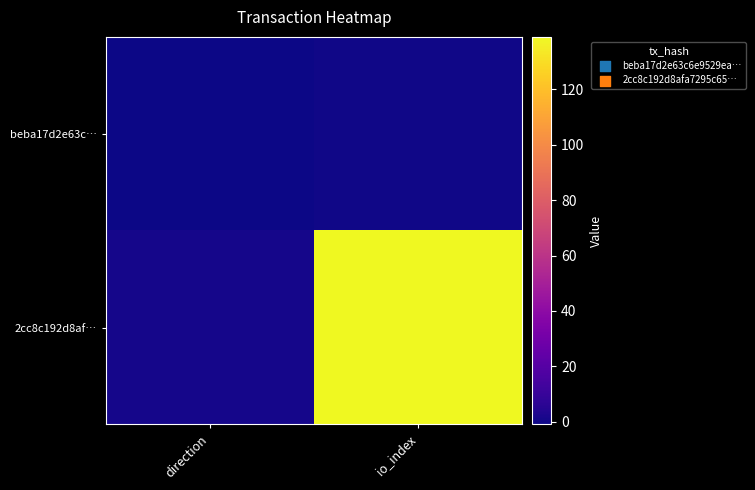

Reading left to right, transcribe all the data shown in this chart.

beba17d2e63c…: direction=-1	io_index=0
2cc8c192d8af…: direction=1	io_index=139